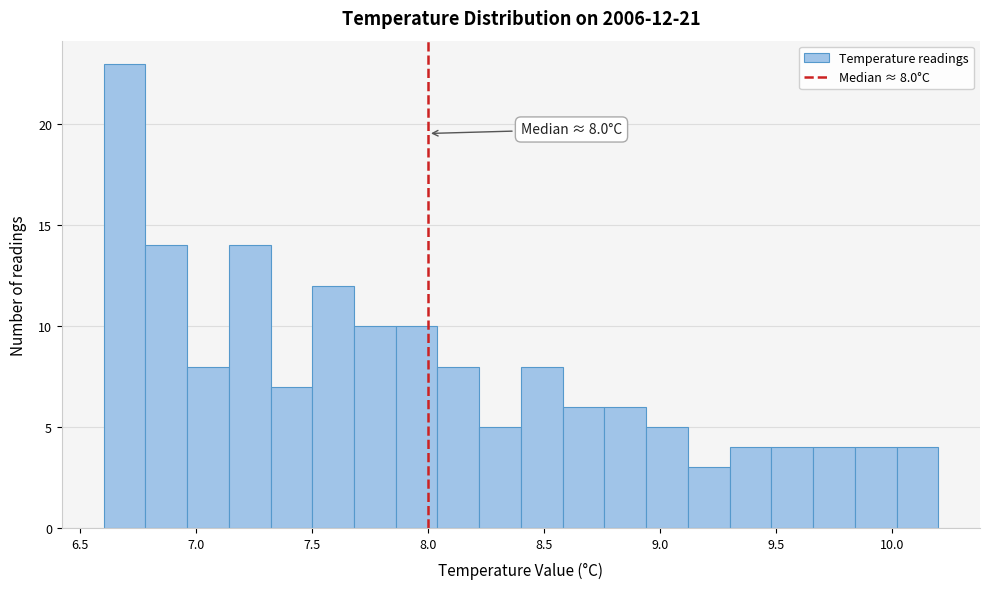

Around what value on the x-axis is the tallest bar? Give the approximate position of its centre, as read against the axis.

6.70